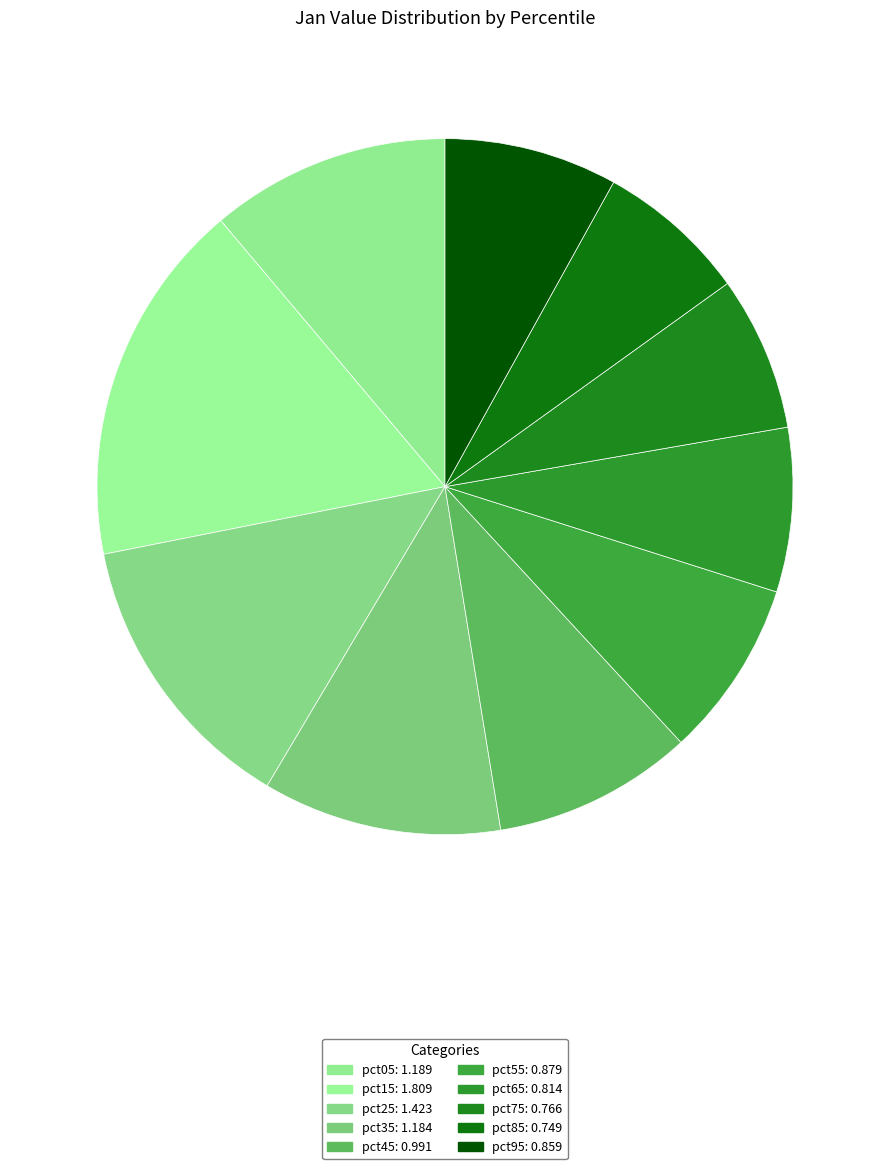

To the nearest percent, what percentage of the pie is pct55?

8%